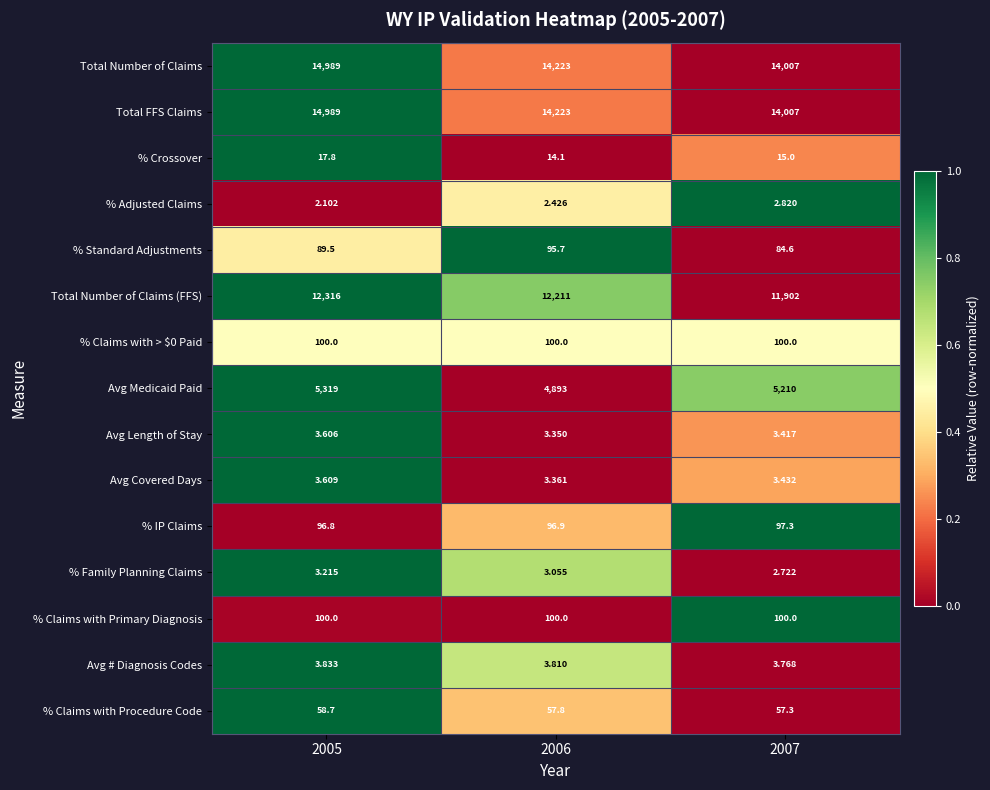

Between 2006 and 2007, which series saw the biggest shift?

Avg Medicaid Paid